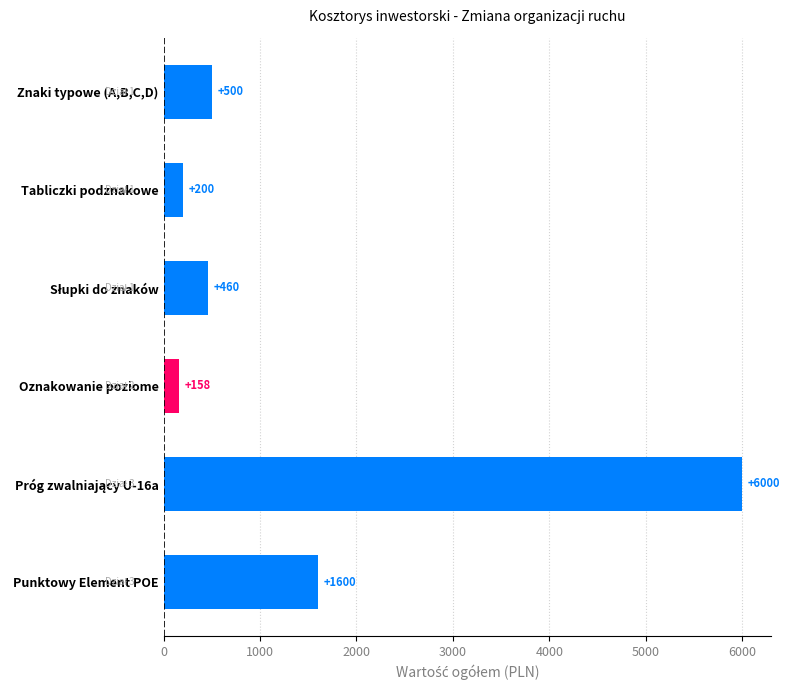

What is the difference between the maximum and minimum values?

5841.9